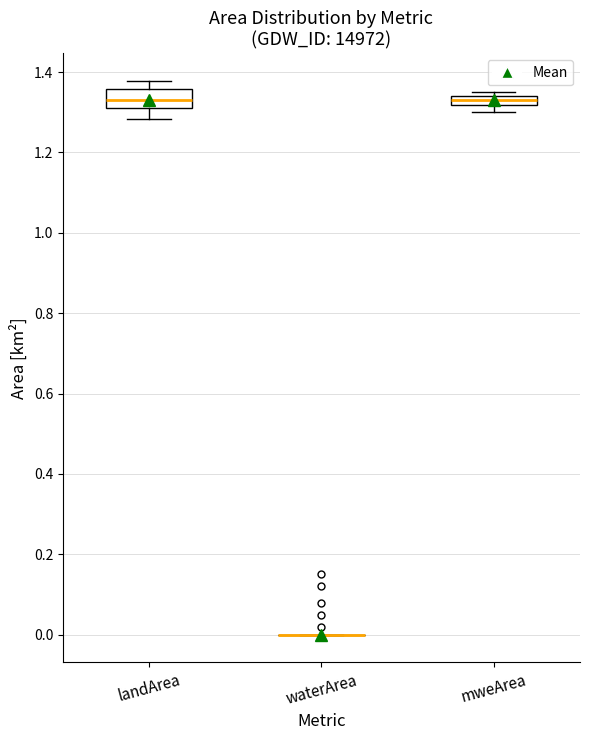

Comparing the boxes themselves (not the whiskers), which one is the tallest?

landArea